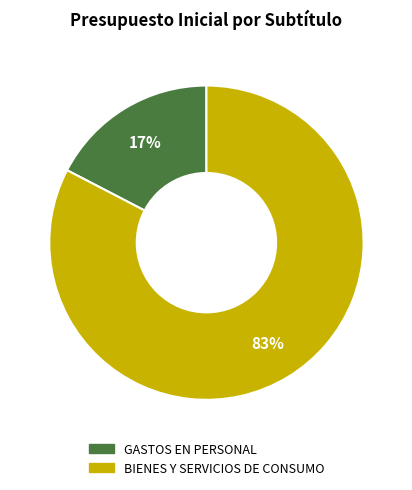

Do GASTOS EN PERSONAL and BIENES Y SERVICIOS DE CONSUMO together represent more than half of the pie?

Yes